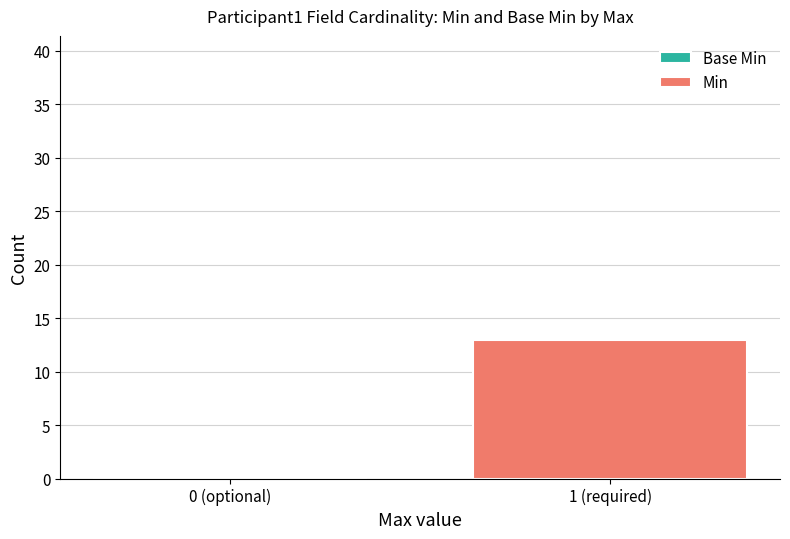

Reading right to left, list all the values displayed in this chart.

1 (required)=13	0 (optional)=0